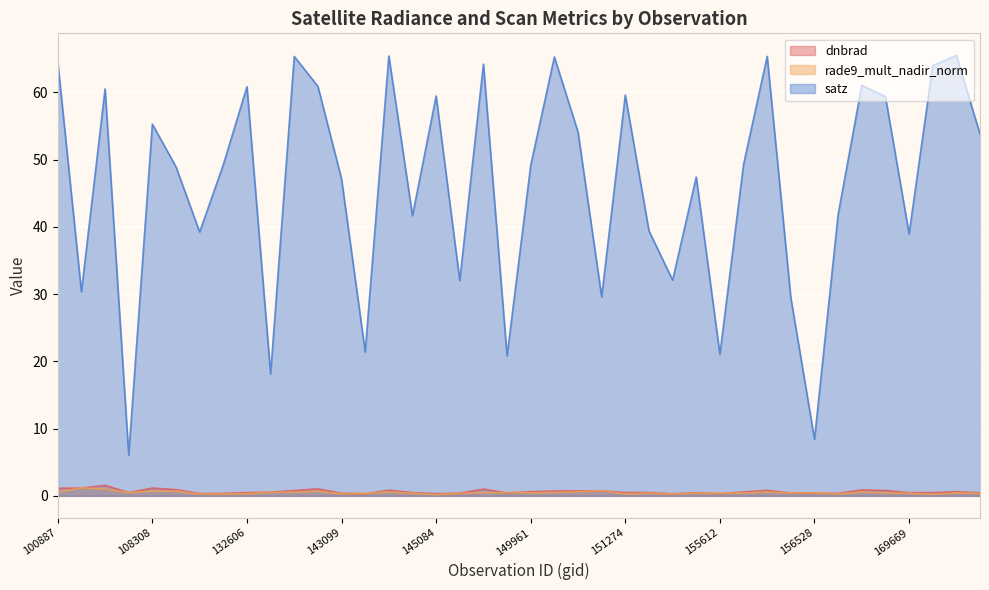

How many intersections are there between dnbrad and rade9_mult_nadir_norm?

14